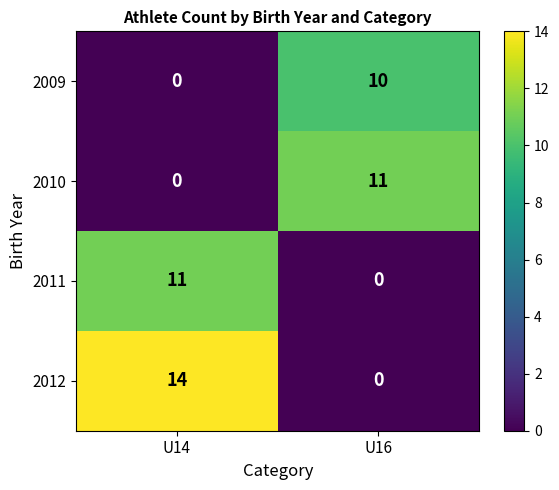

Where is 2009 nearest to the value 5?

U14